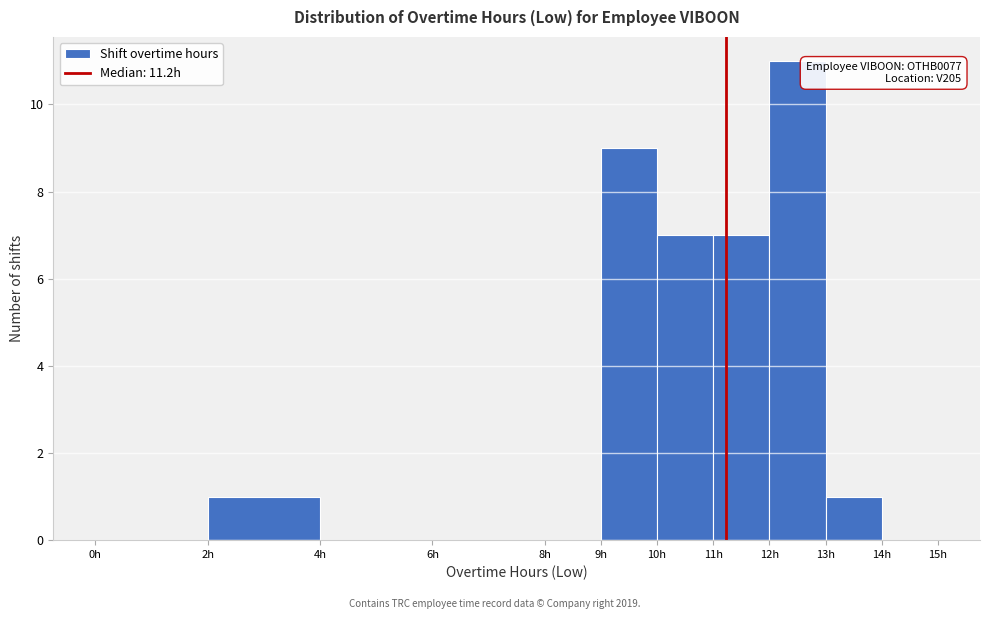

Over which range of the x-axis is the bar tallest?

12 to 13